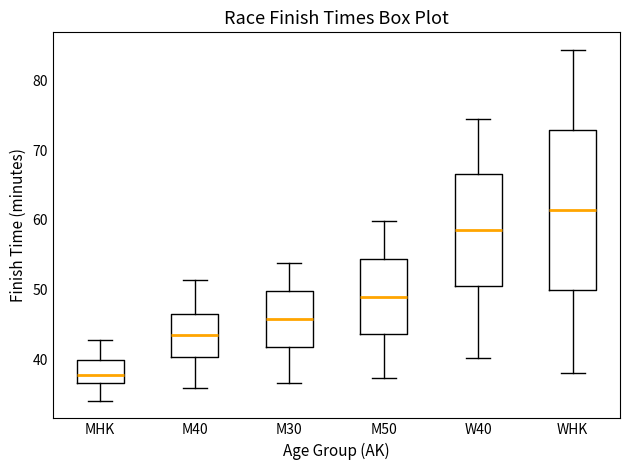

Reading left to right, read every box against the y-axis: the position of its median line, the range the box covers, and the ends of its whiskers. The values are not printed on the chart, so give them approximately, as read against the axis.

MHK: median 38, box 37 to 40, whiskers 34 to 43
M40: median 43, box 40 to 46, whiskers 36 to 51
M30: median 46, box 42 to 50, whiskers 37 to 54
M50: median 49, box 44 to 54, whiskers 37 to 60
W40: median 59, box 51 to 67, whiskers 40 to 75
WHK: median 61, box 50 to 73, whiskers 38 to 84